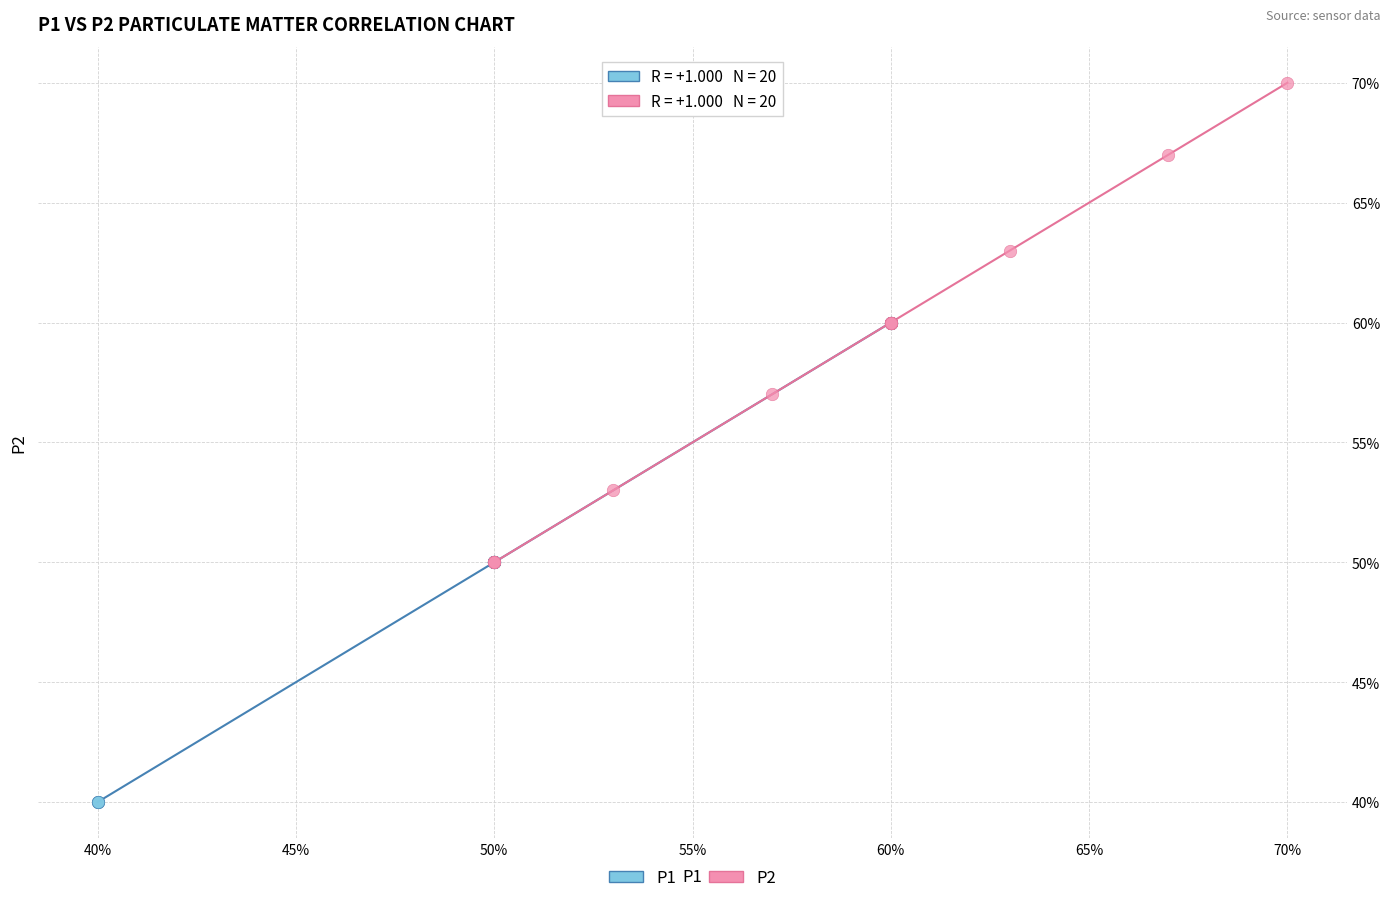

Which series reaches the maximum Y coordinate?

P2